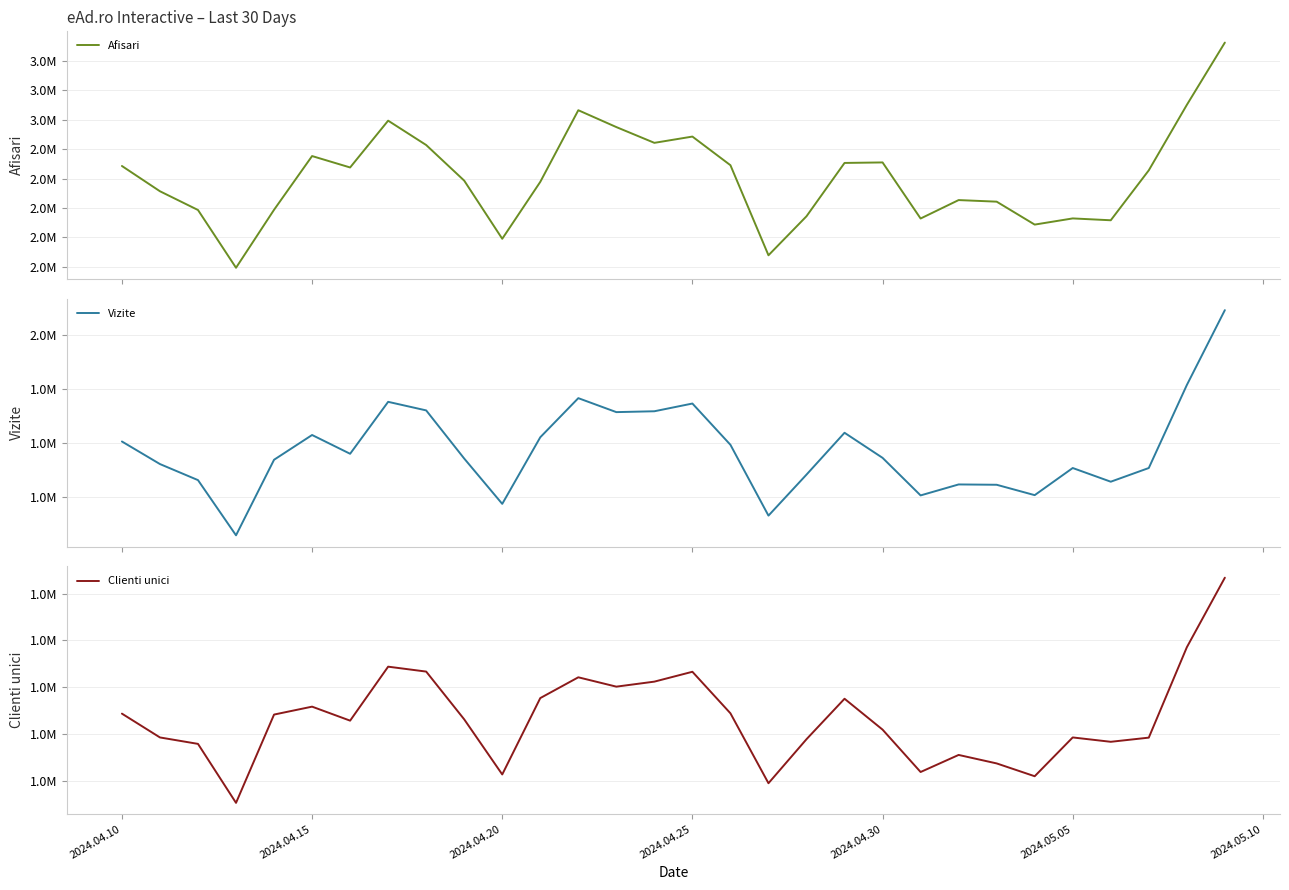

Reading right to left, transcribe all the data shown in this chart.

Afisari: 3523225	3100027	2655725	2316478	2329045	2287080	2442834	2453616	2328384	2709281	2705849	2343643	2078715	2690324	2884925	2842306	2949404	3063842	2577251	2190759	2585647	2827503	2993015	2675070	2752588	2387786	1993886	2386245	2513495	2685129
Vizite: 2090305	1813020	1505968	1455270	1505966	1405543	1443949	1445143	1404562	1543582	1636426	1481563	1329741	1591858	1744616	1716022	1712845	1764535	1619781	1373206	1540980	1719194	1750922	1558646	1628158	1536522	1256857	1461168	1520601	1604120
Clienti unici: 1434239	1285399	1092176	1083270	1092592	1009616	1037032	1055158	1018659	1109314	1175342	1088819	994682	1144185	1233024	1211945	1201215	1221209	1176762	1013442	1131260	1233436	1243949	1128493	1158442	1141506	952664	1078811	1092568	1143506